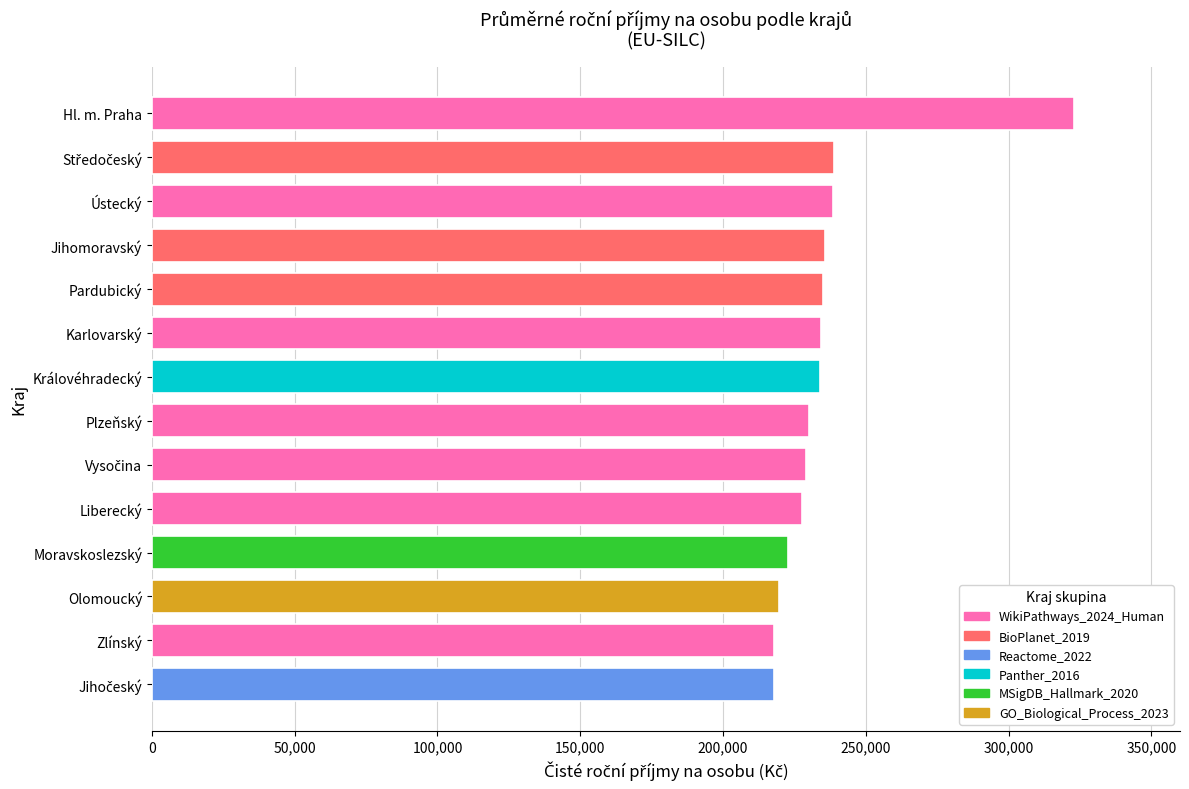

The chart shows a value of 383878.9 at Královéhradecký. True or false?

False